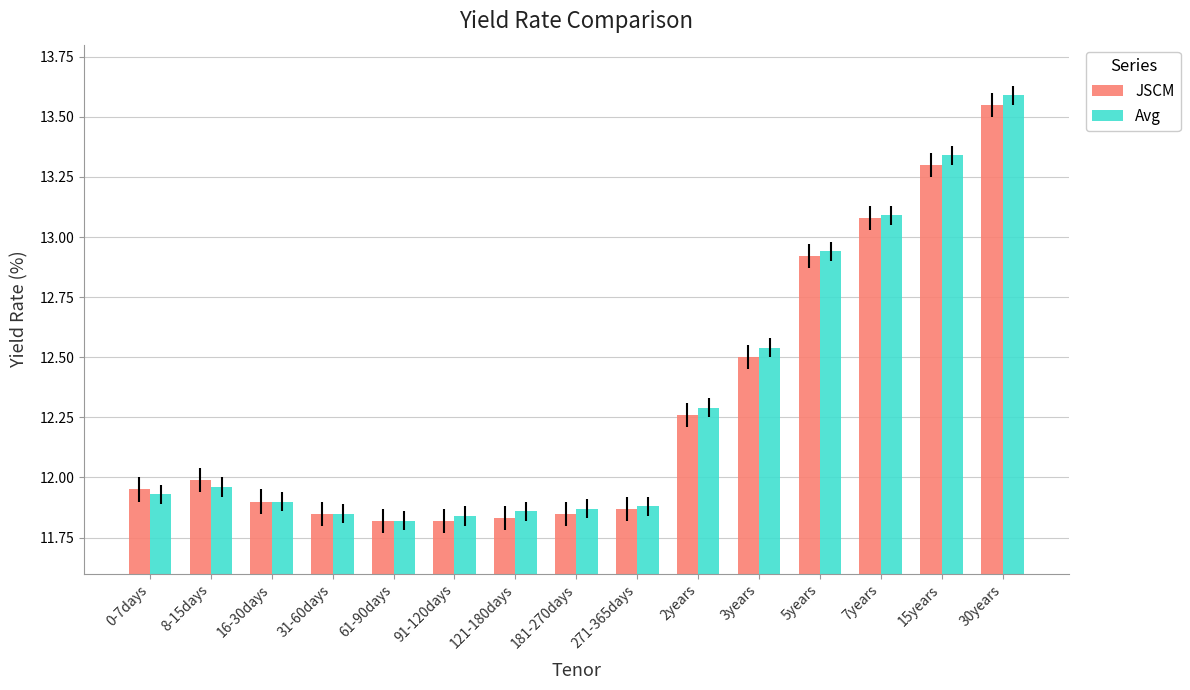

Which label corresponds to the largest value in the chart?

30years